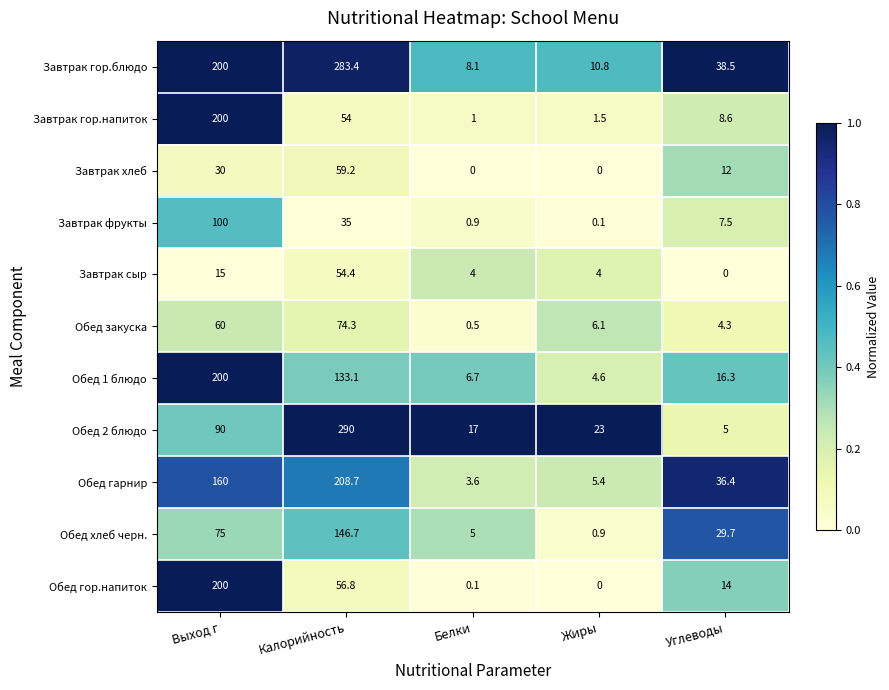

What is the average value of the Обед гор.напиток series?

54.2